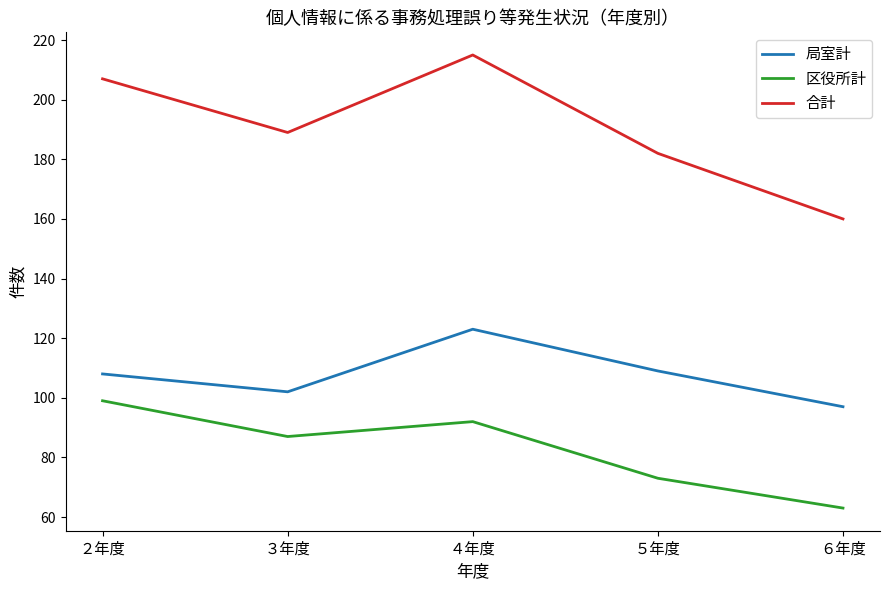

How many series are shown in this chart?

3